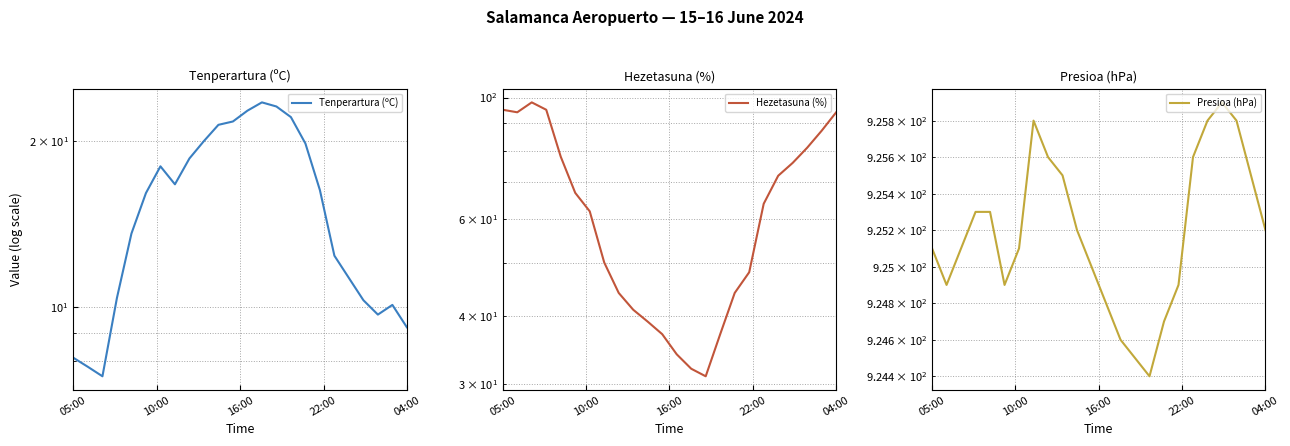

Count the number of categories in the chart.

24